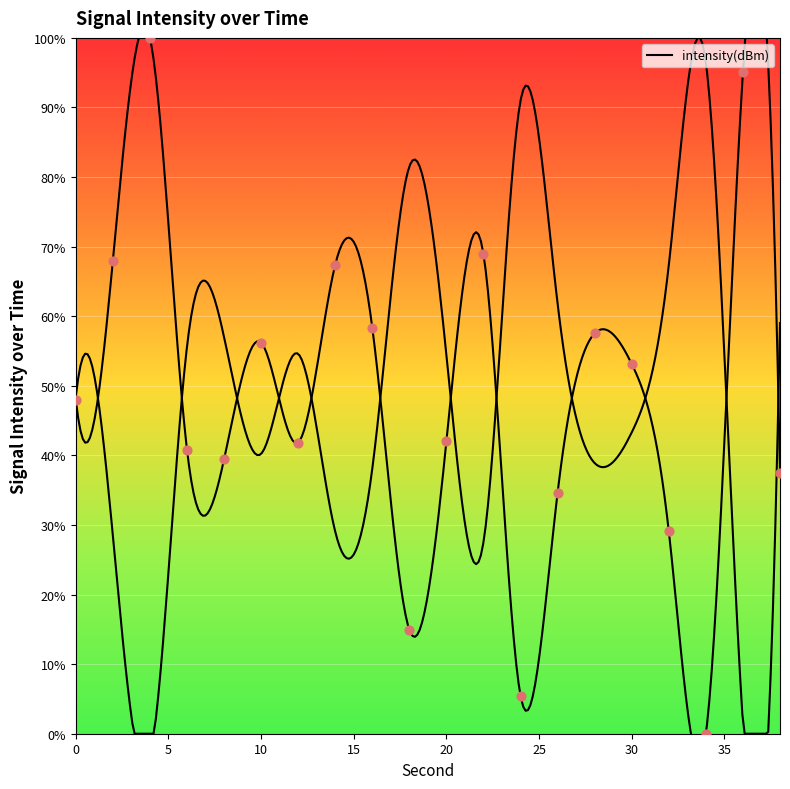

Which has a higher value, 2 or 16?

2